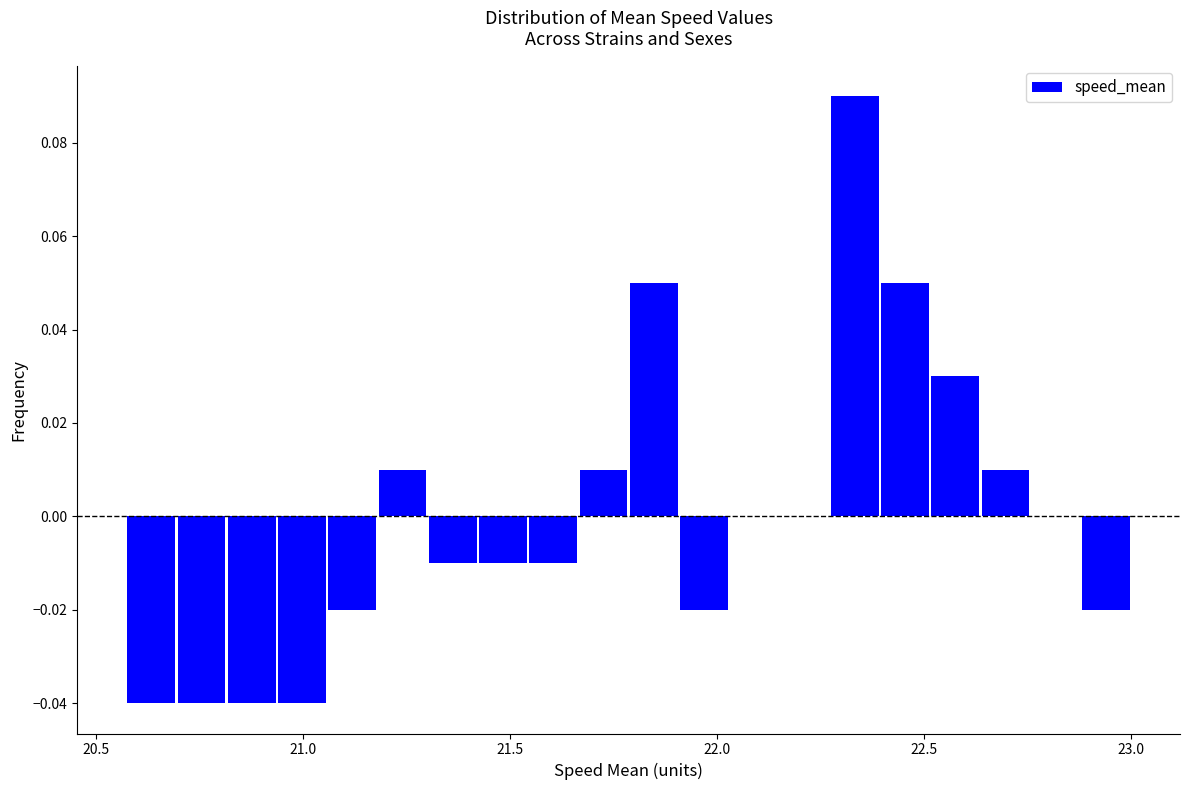

Read against the x-axis, roughly where is the centre of the tallest bar?

22.35